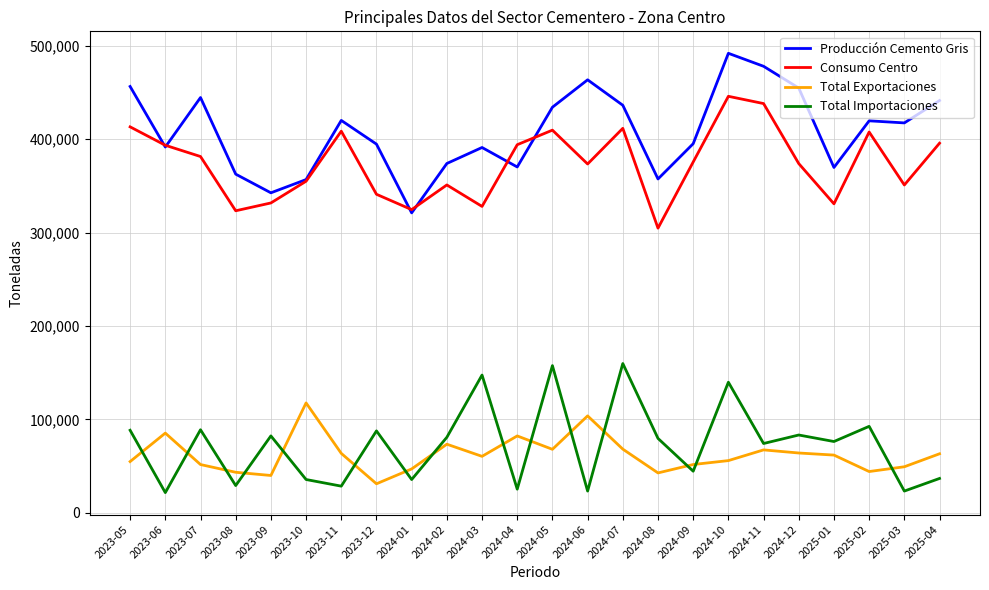

What is the lowest value of the Consumo Centro series?

304750.2